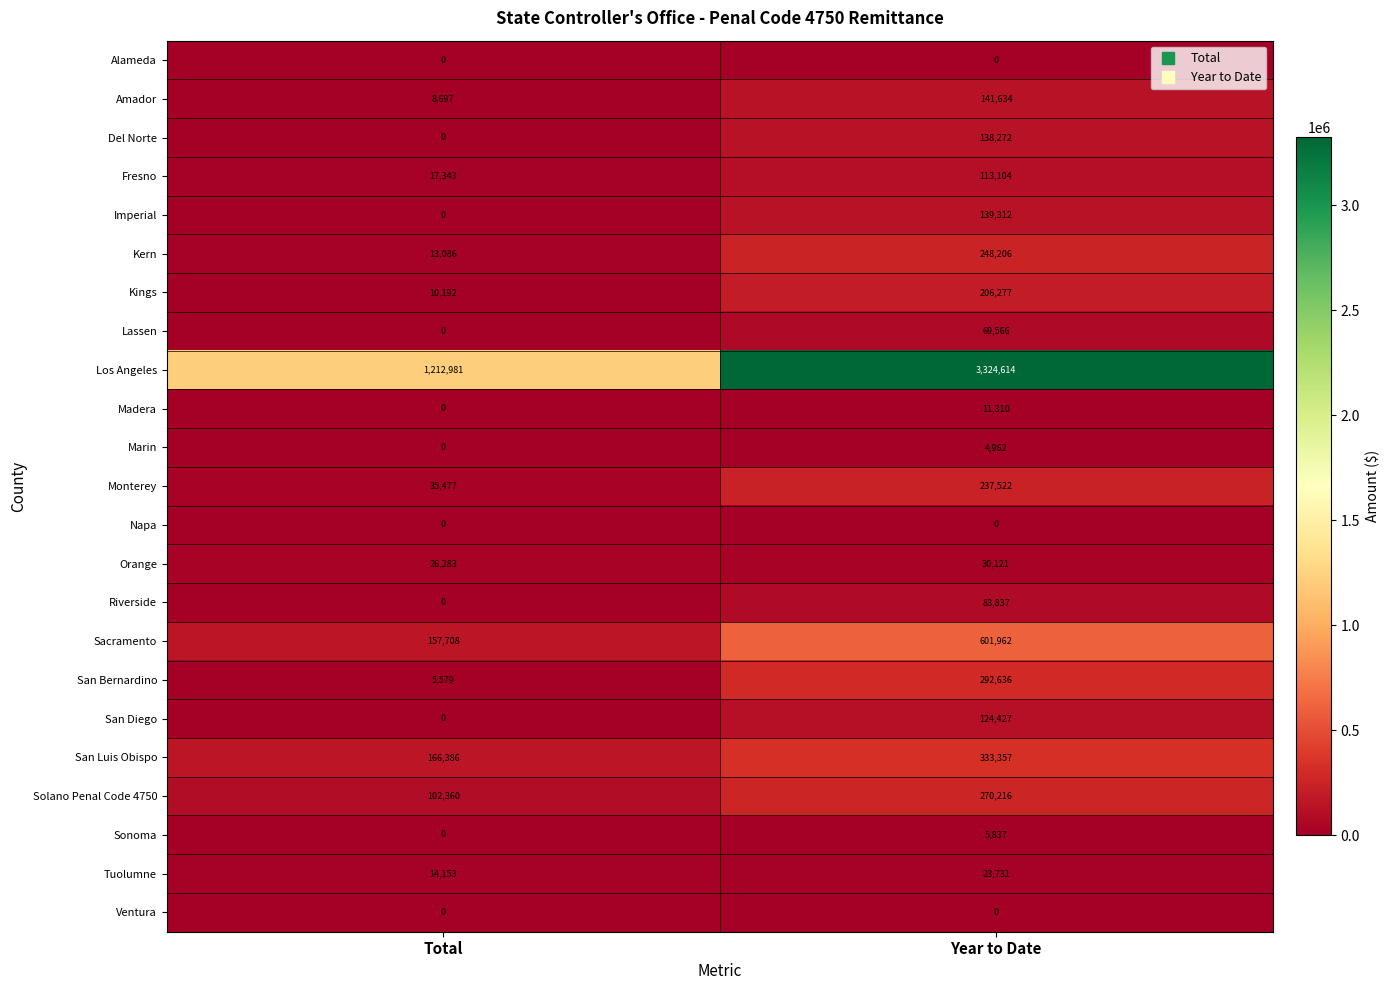

At which category is the sum across all series the highest?

Year to Date